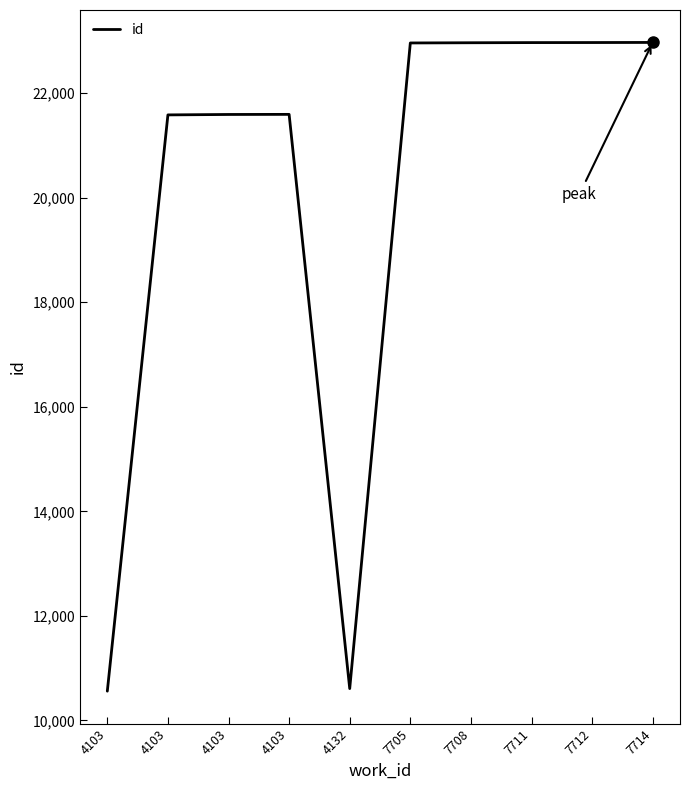

How many lines are shown in the chart?

1